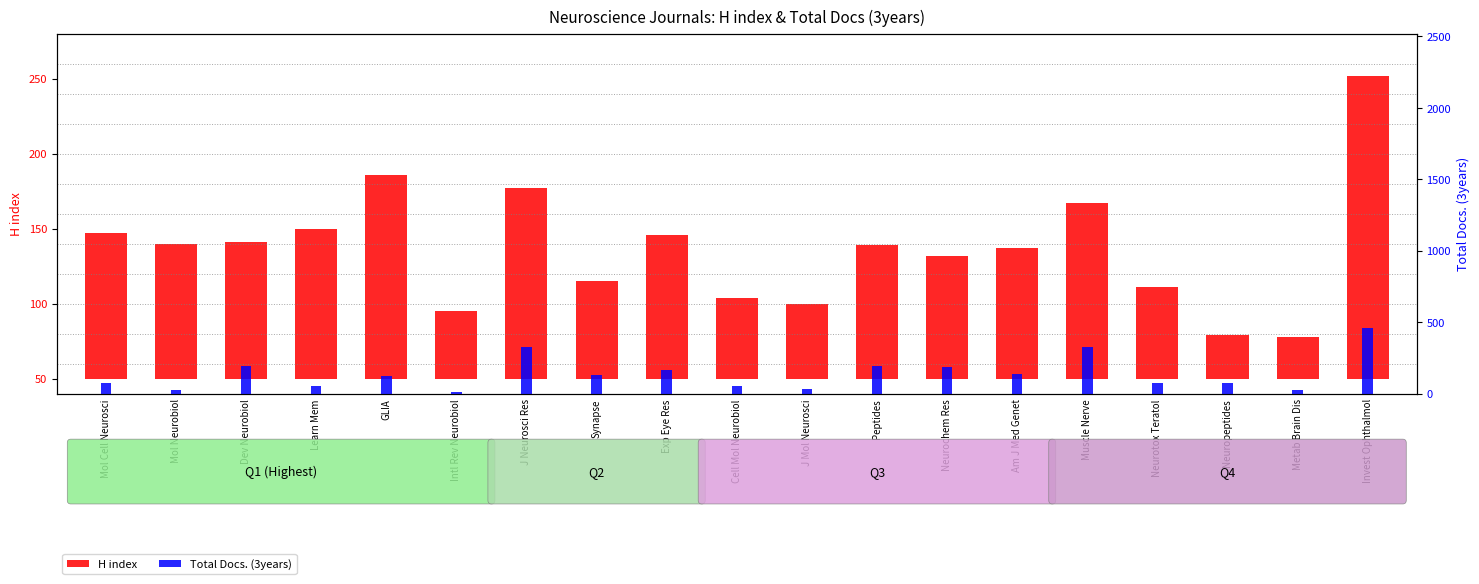

At which label does H index reach its minimum?

Metab Brain Dis